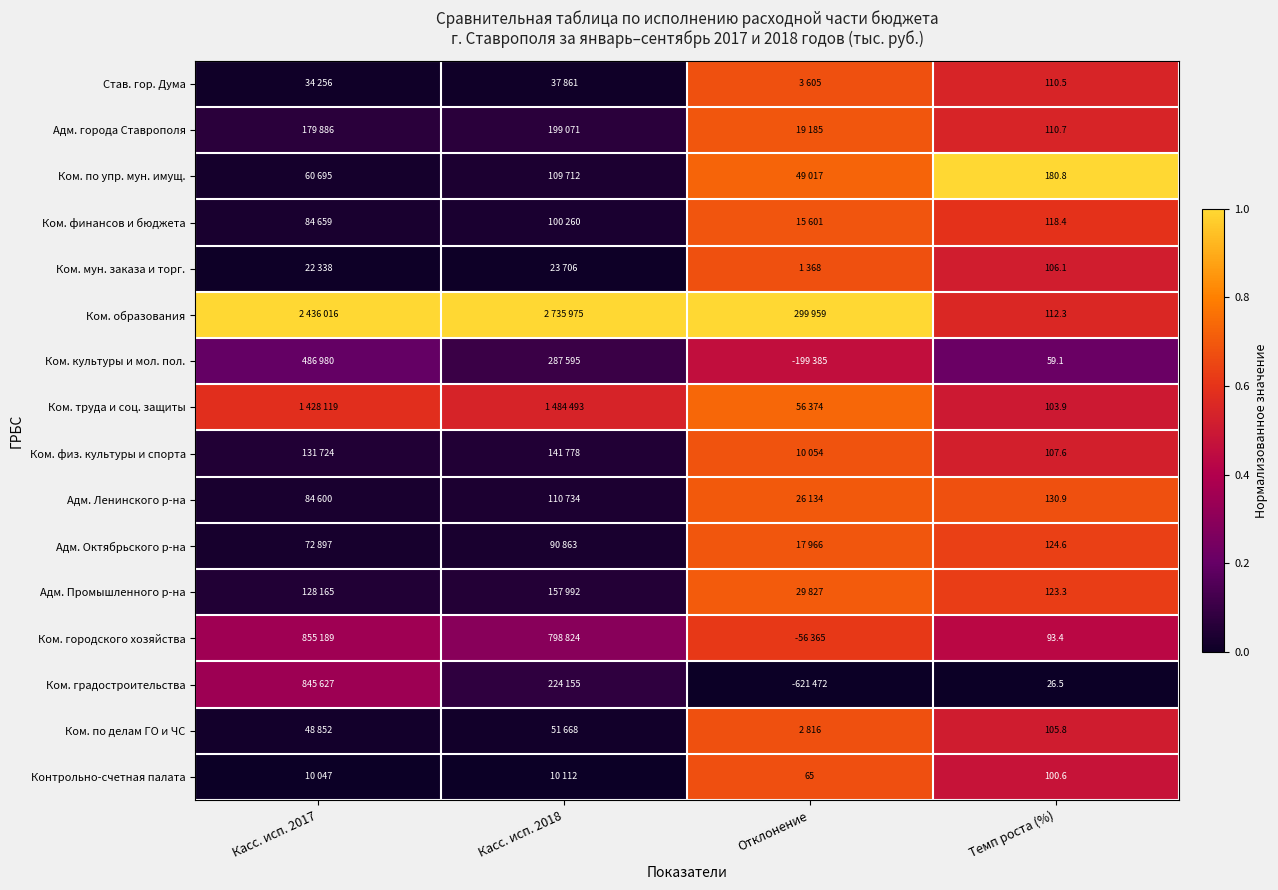

At which label is Ком. культуры и мол. пол. closest to 0?

Касс. исп. 2018